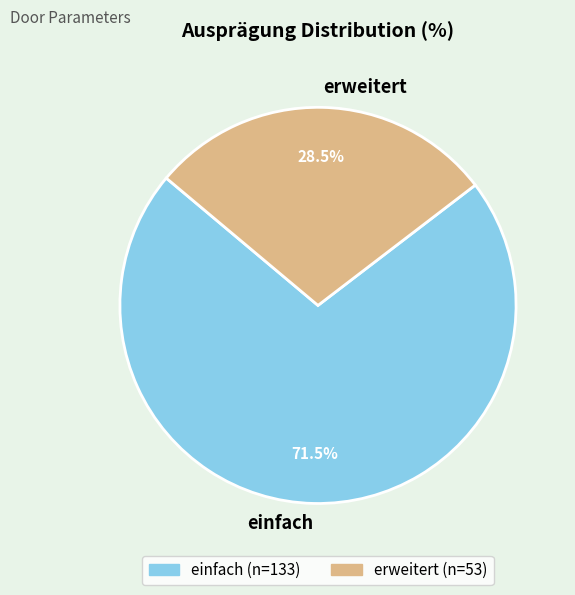

Is it true that einfach is 64% of the pie?

False